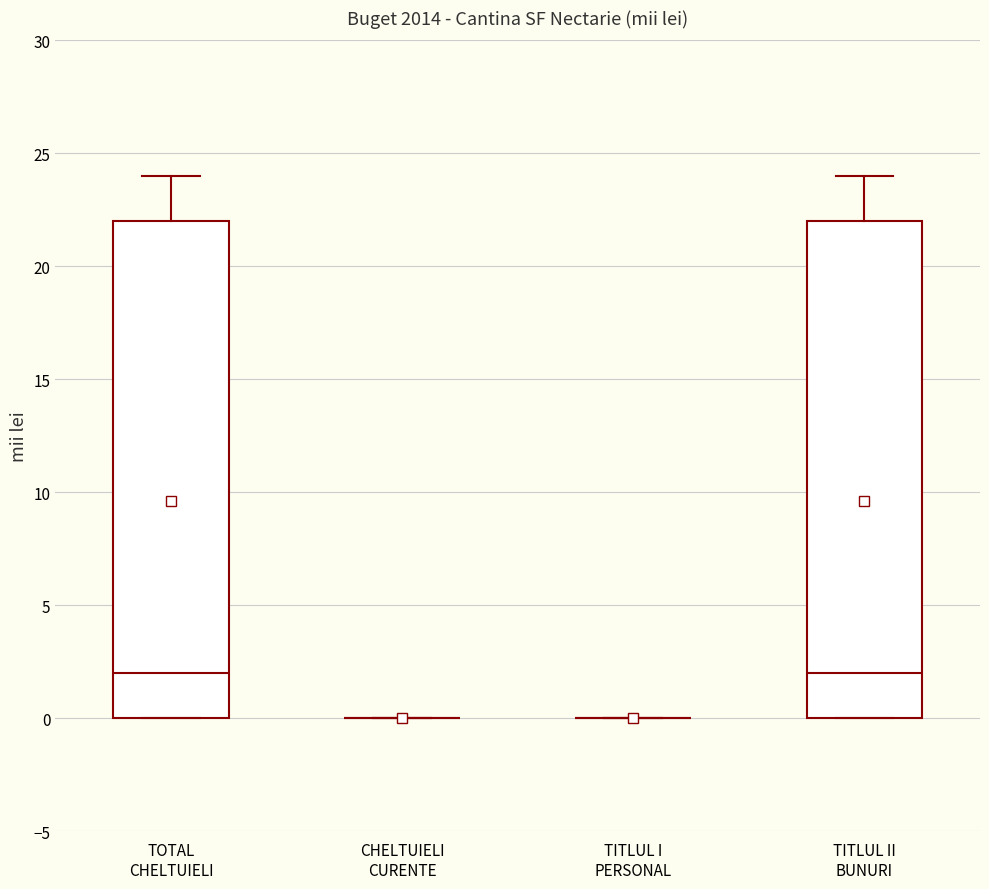

Reading left to right, transcribe this box plot: for each box, give where its median line is, the range the box spans, and where its two whiskers end, as read against the y-axis. The values are not printed on the chart, so give them approximately, as read against the axis.

TOTAL CHELTUIELI: median 2, box 0 to 22, whiskers 0 to 24
CHELTUIELI CURENTE: box collapsed to a line at 0, whiskers 0 to 0
TITLUL I PERSONAL: box collapsed to a line at 0, whiskers 0 to 0
TITLUL II BUNURI: median 2, box 0 to 22, whiskers 0 to 24